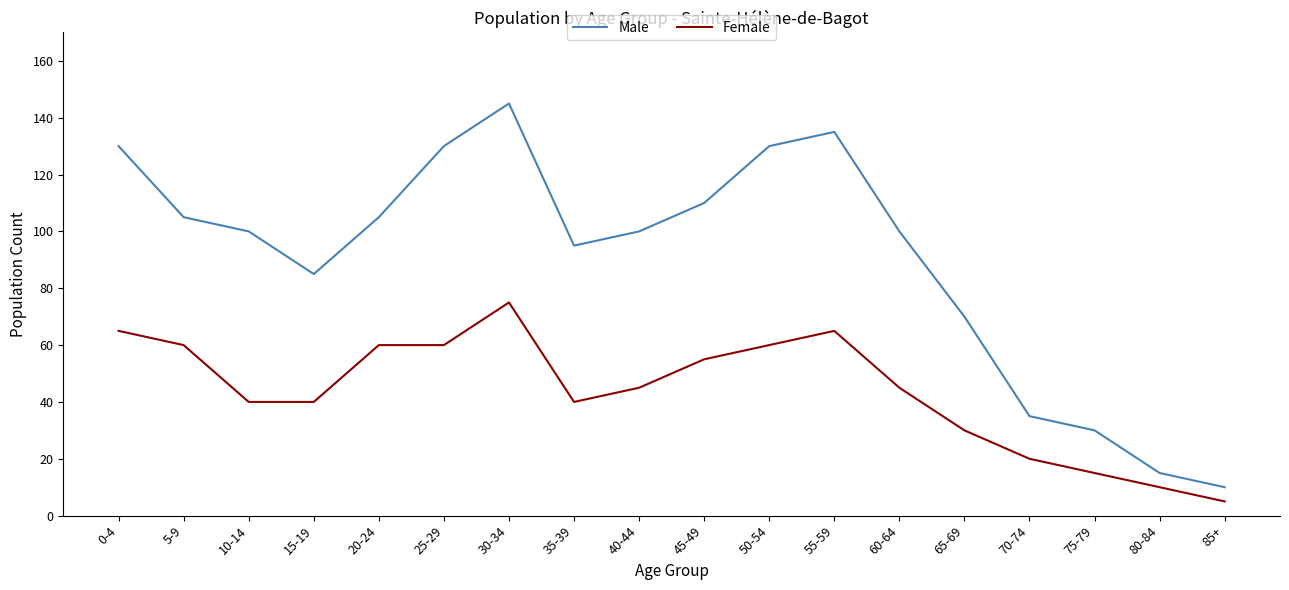

Which series has the largest total across all categories?

Male